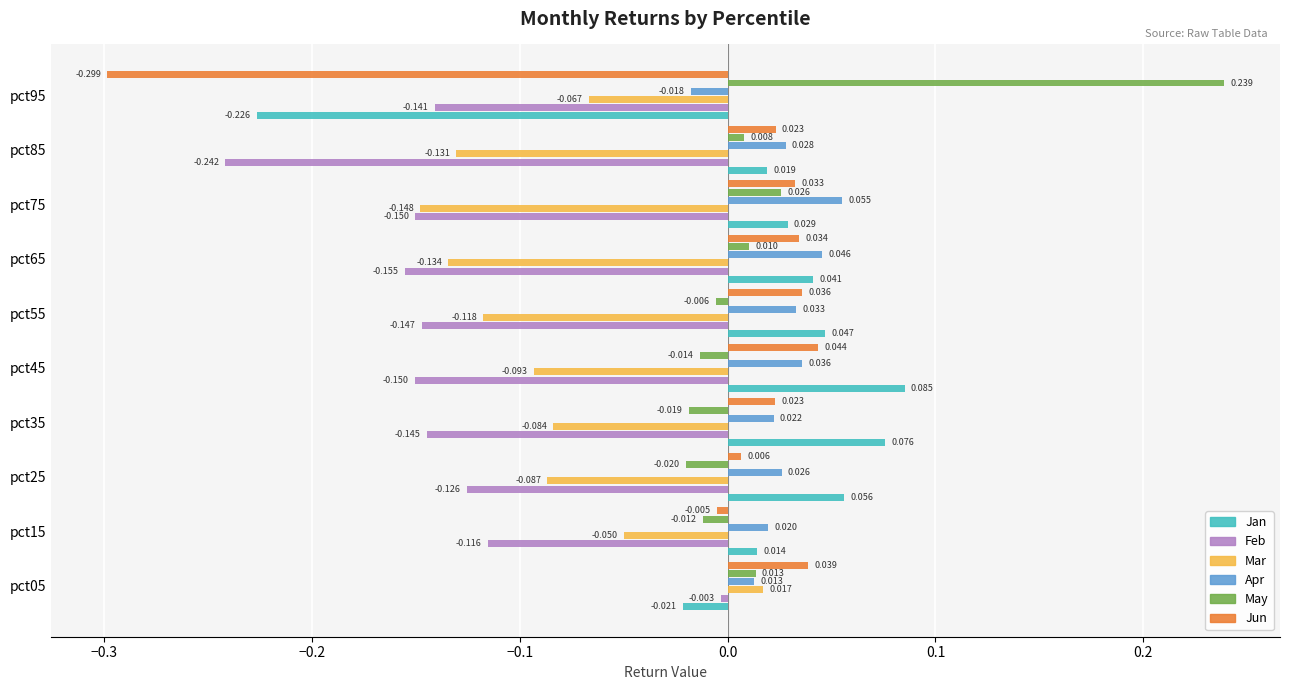

Is the value of Mar at pct65 greater than the value of Jun at pct55?

No